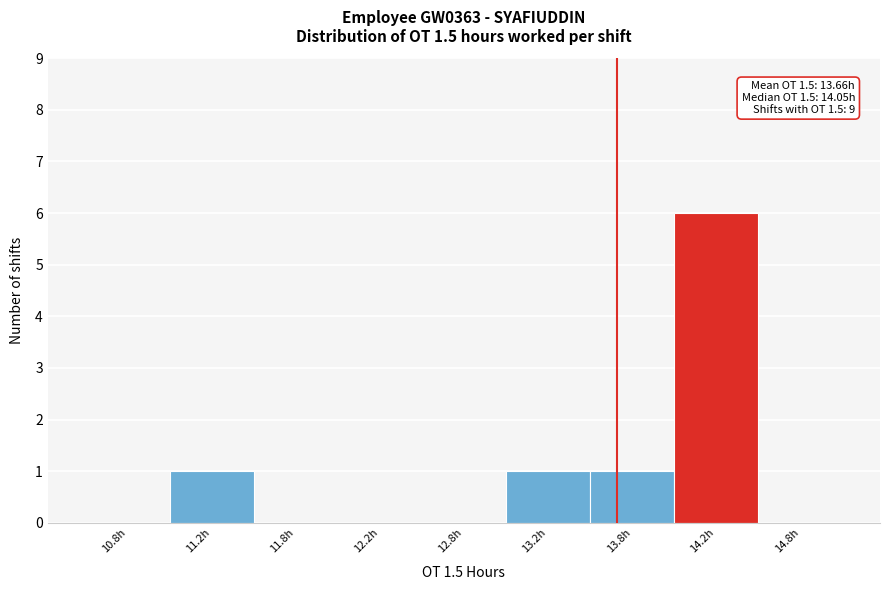

Reading left to right, what are all the values shown in this chart?

10.8h=0	11.2h=1	11.8h=0	12.2h=0	12.8h=0	13.2h=1	13.8h=1	14.2h=6	14.8h=0